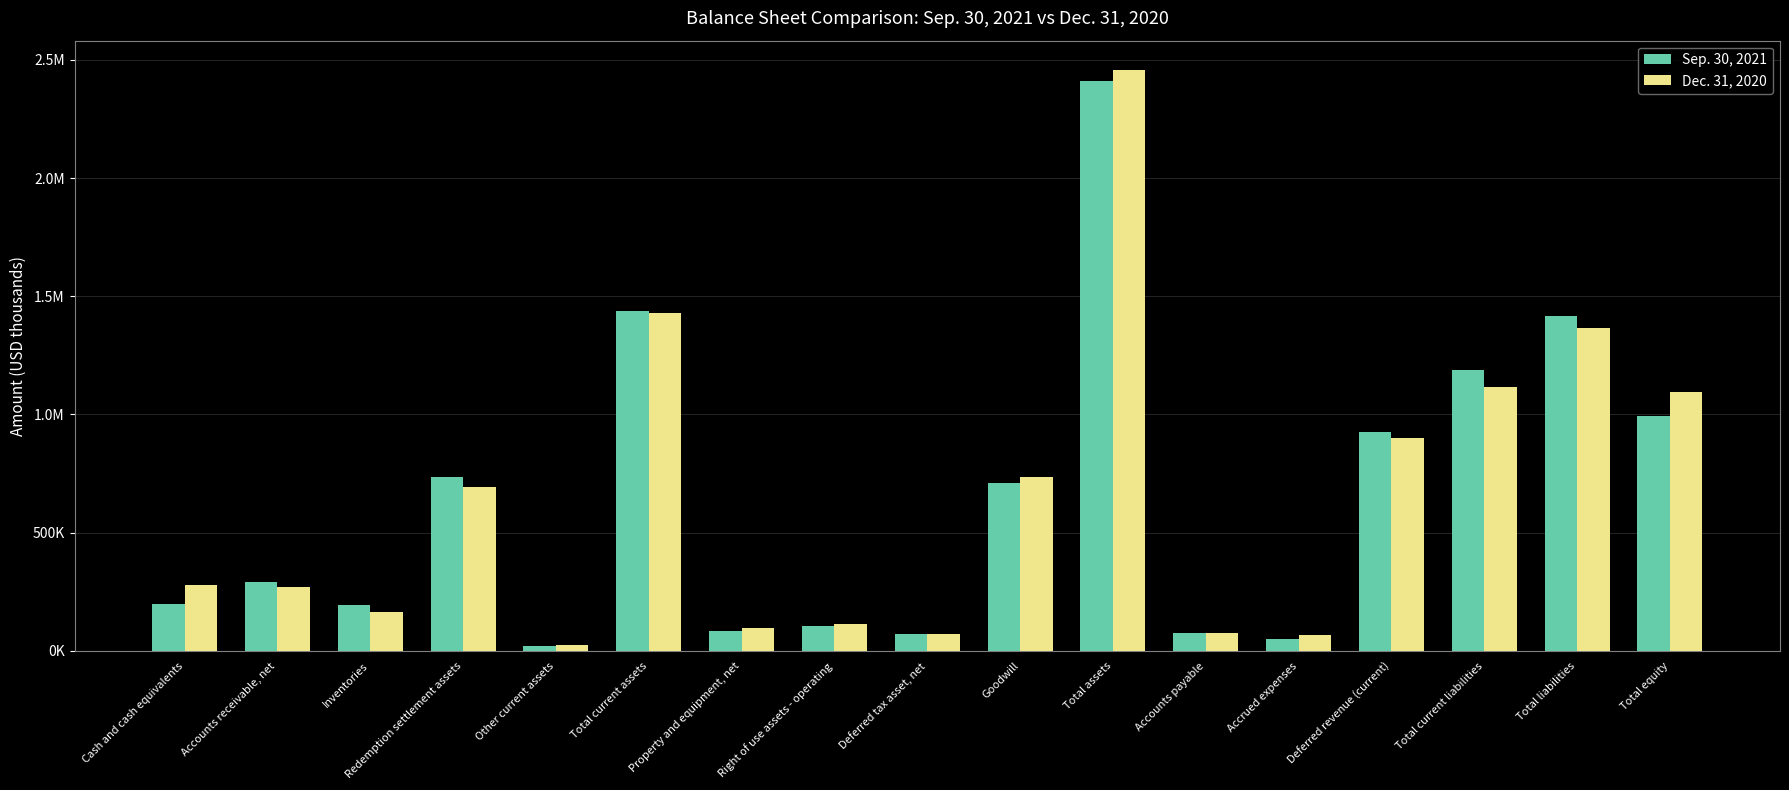

What are all the series names shown in the legend?

Sep. 30, 2021, Dec. 31, 2020